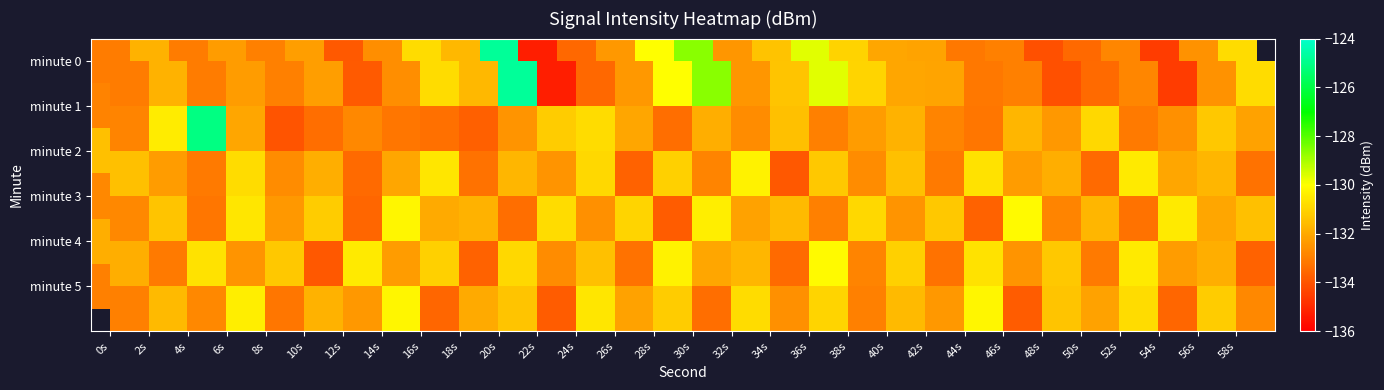

Is it true that minute 2 equals -131.9 at 10s?

True